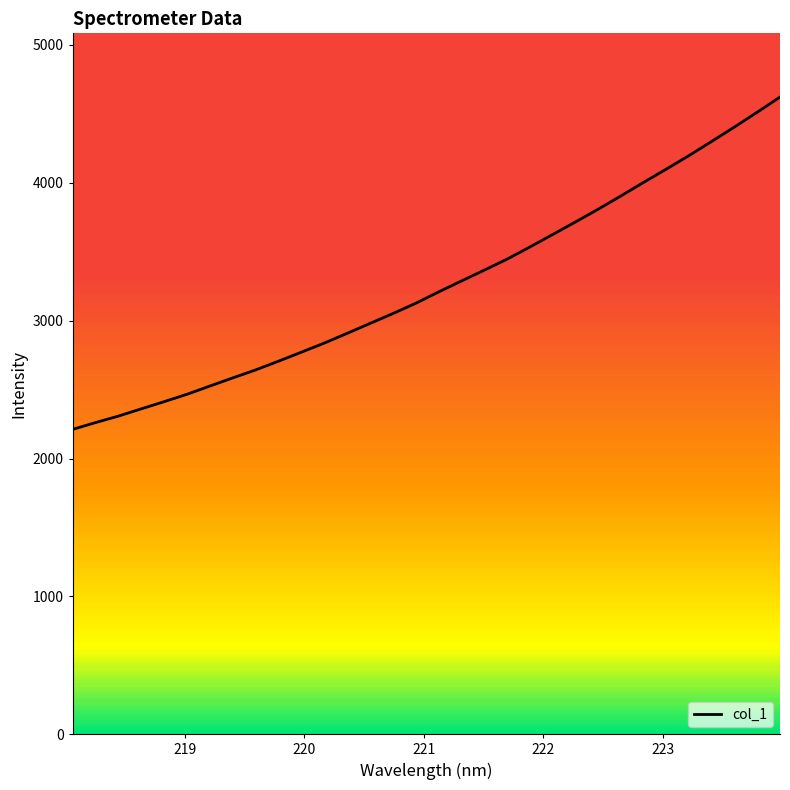

How many categories are shown in the chart?

32